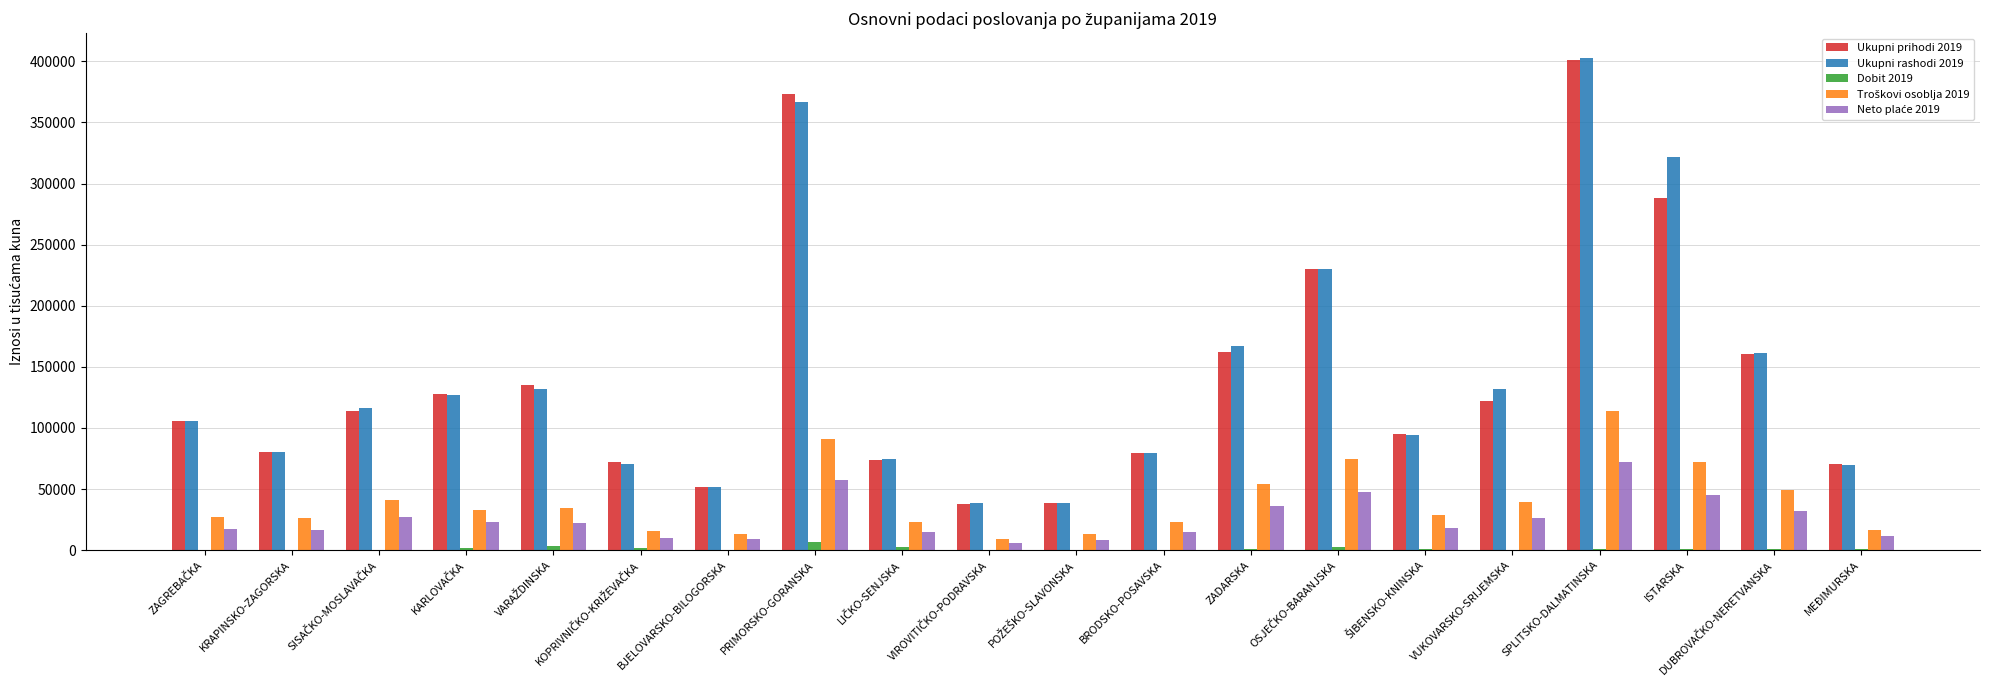

Count the number of data series in this chart.

5